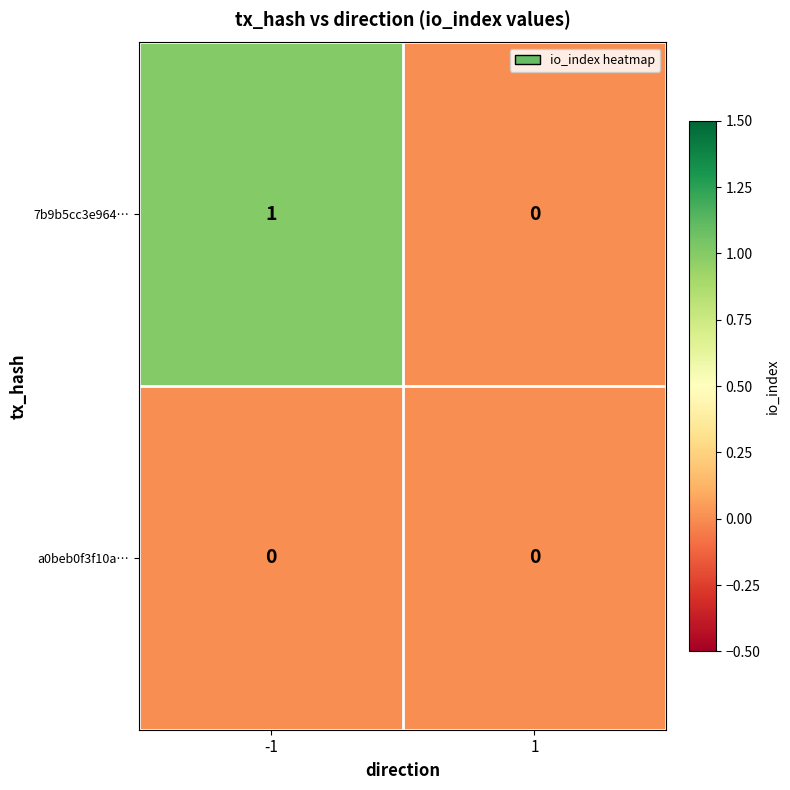

At which category is the sum across all series the highest?

-1